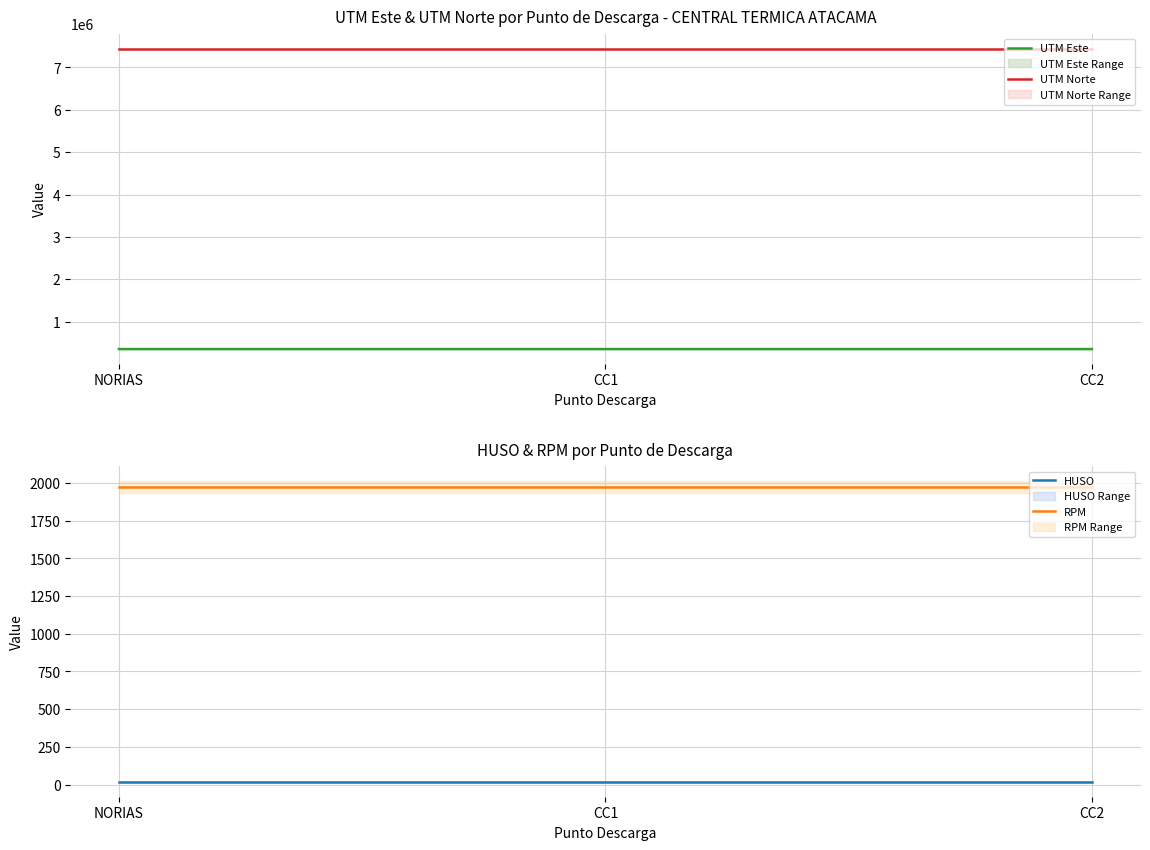

Reading left to right, transcribe all the data shown in this chart.

UTM Este: NORIAS=354648	CC1=354643	CC2=354640
UTM Norte: NORIAS=7445781	CC1=7445779	CC2=7445777
HUSO: NORIAS=19	CC1=19	CC2=19
RPM: NORIAS=1973	CC1=1973	CC2=1973